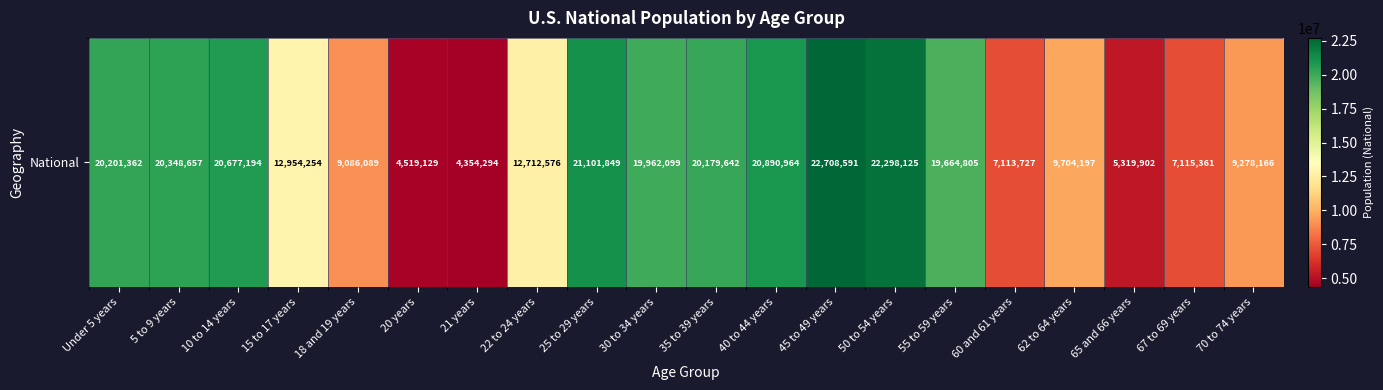

What is the minimum value shown in the chart?

4354294